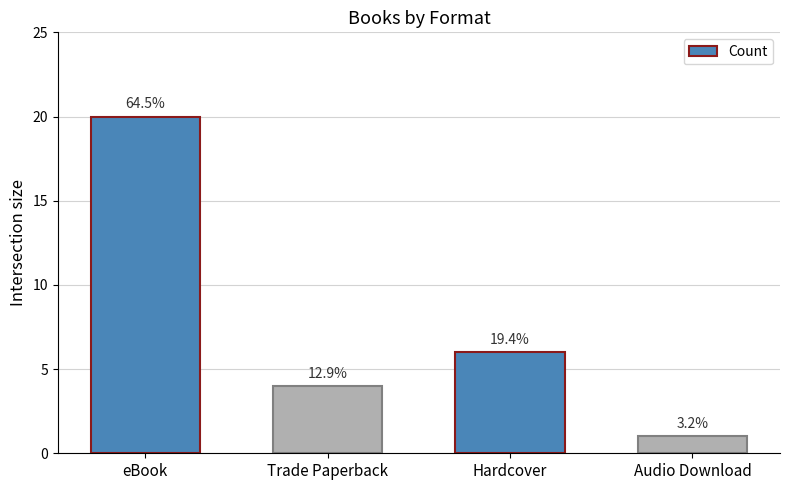

Are the bars horizontal?

No